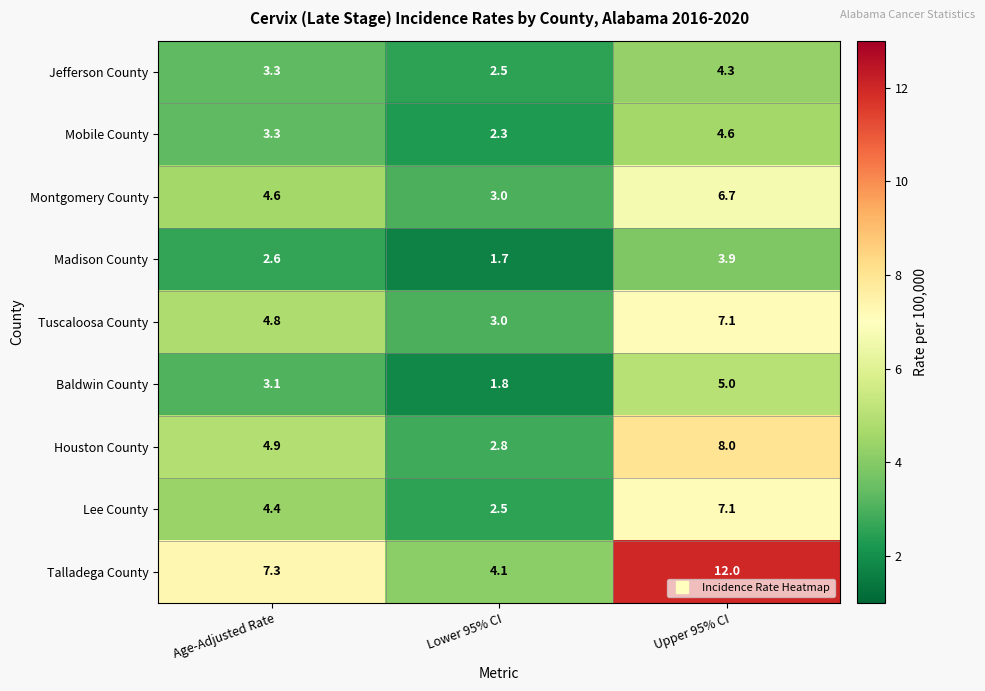

What is the difference between the Madison County values at Age-Adjusted Rate and Upper 95% CI?

1.3